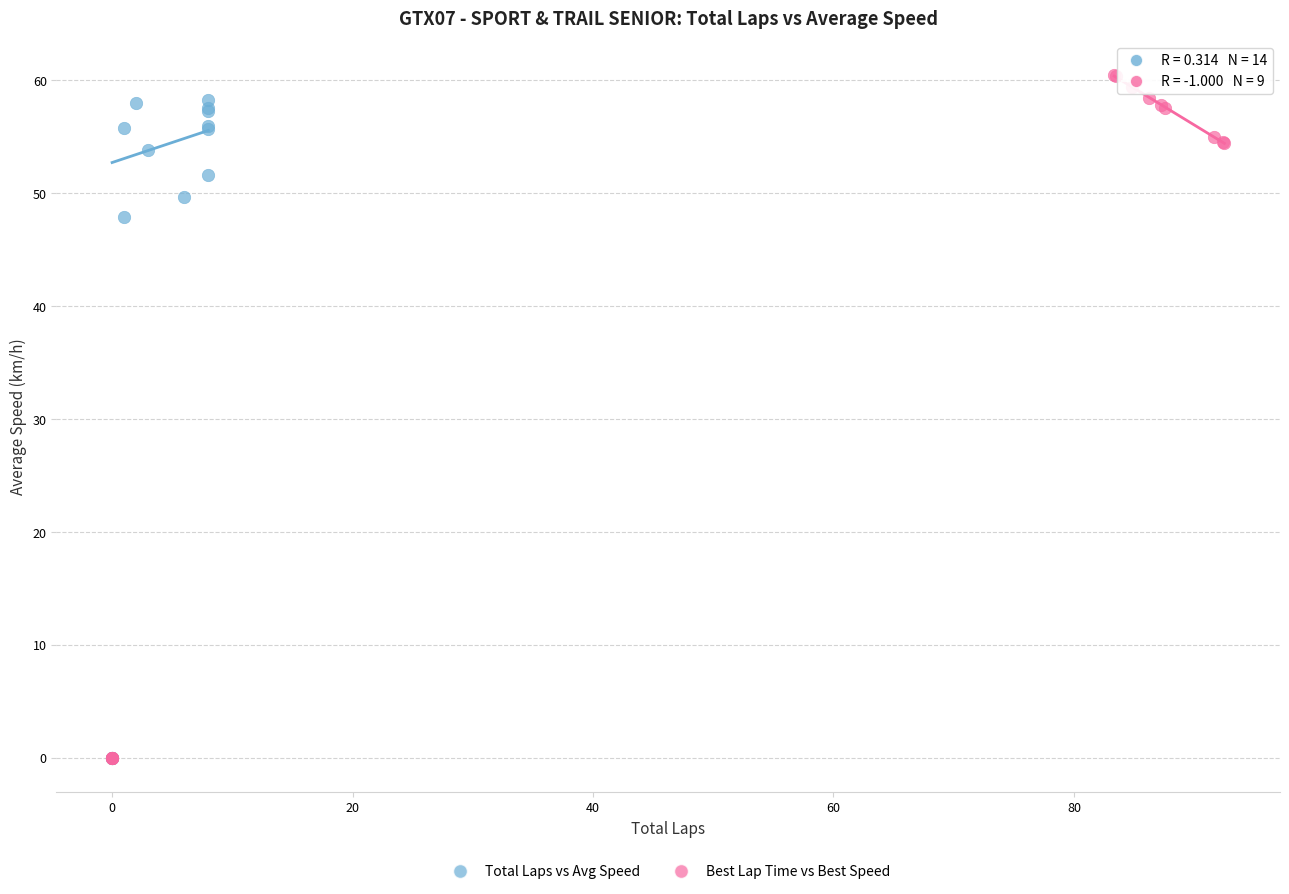

What are all the series names shown in the legend?

Total Laps vs Avg Speed, Best Lap Time vs Best Speed